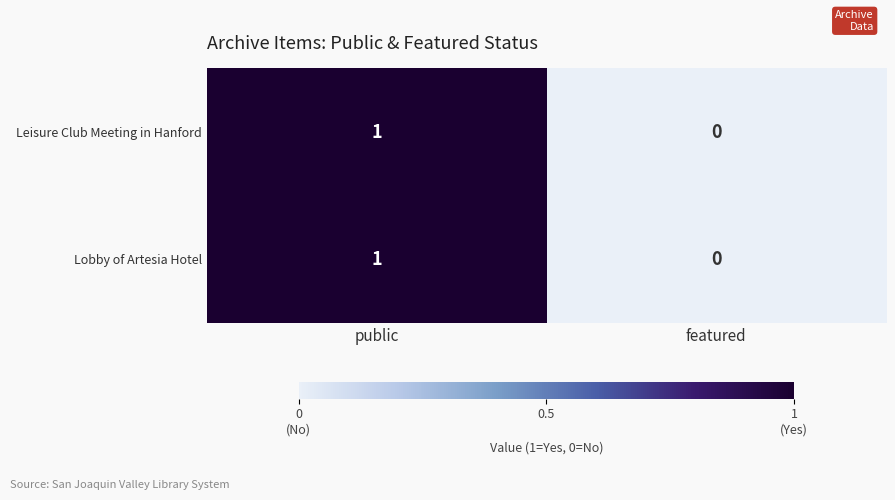

At which label does Leisure Club Meeting in Hanford reach its minimum?

featured